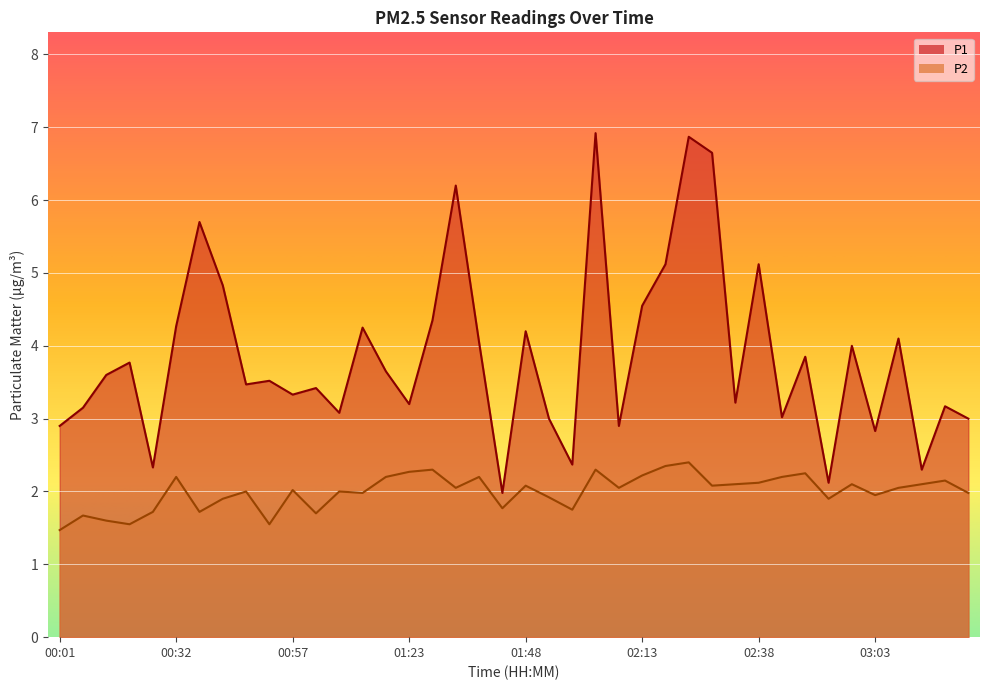

What is the total value across all series at 00:37?

7.4